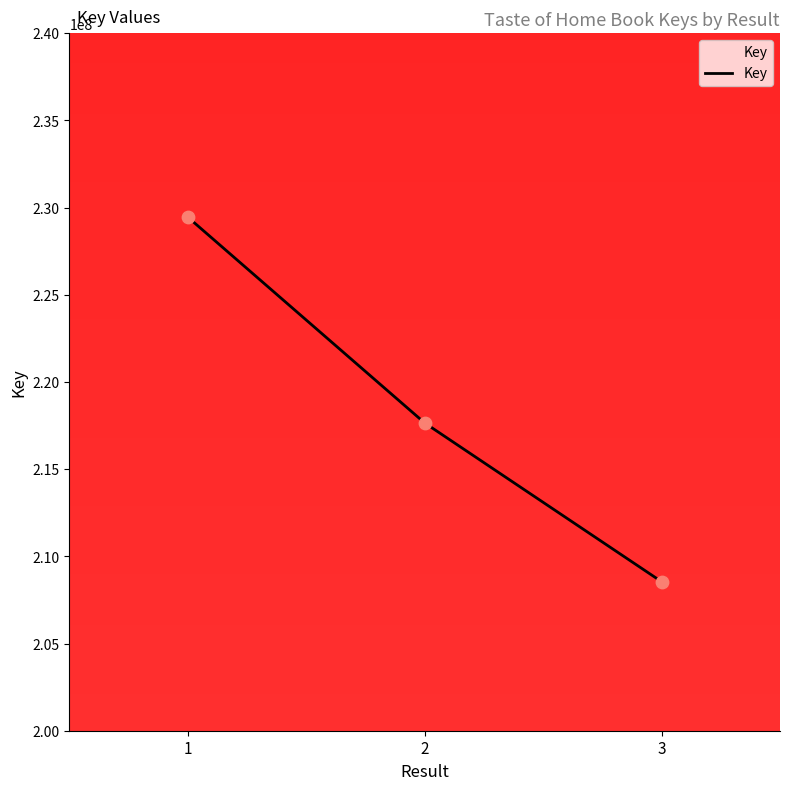

What is the ratio of the value at 3 to the value at 2?

1.0